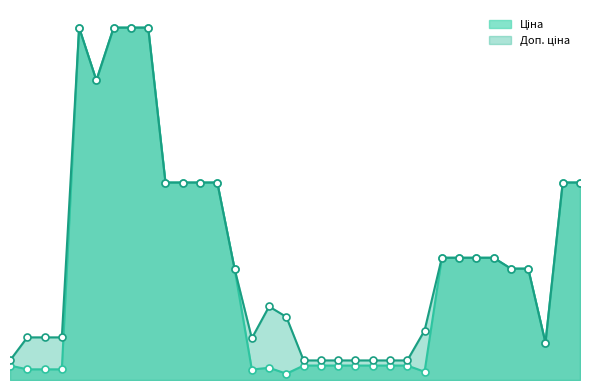

What is the sum of the Доп. ціна values at 280941901 and 287302226?

26889.8